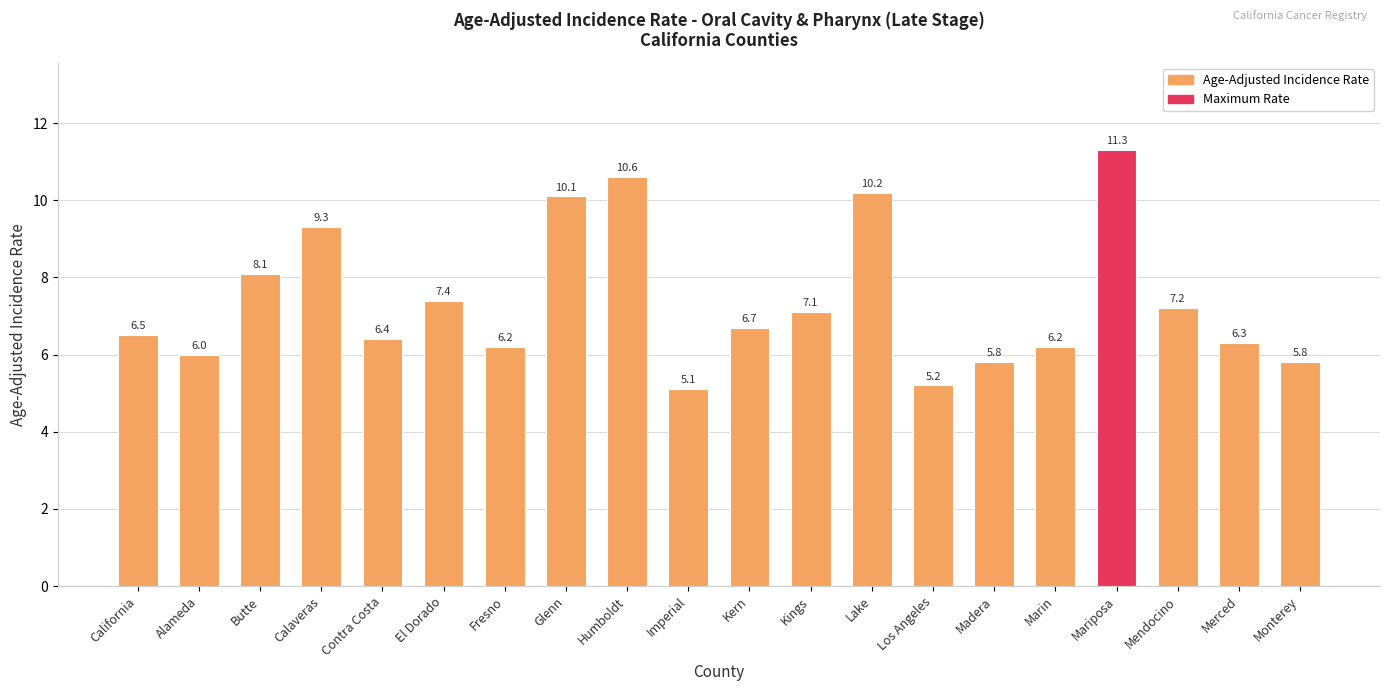

At which label is the value closest to 8?

Butte